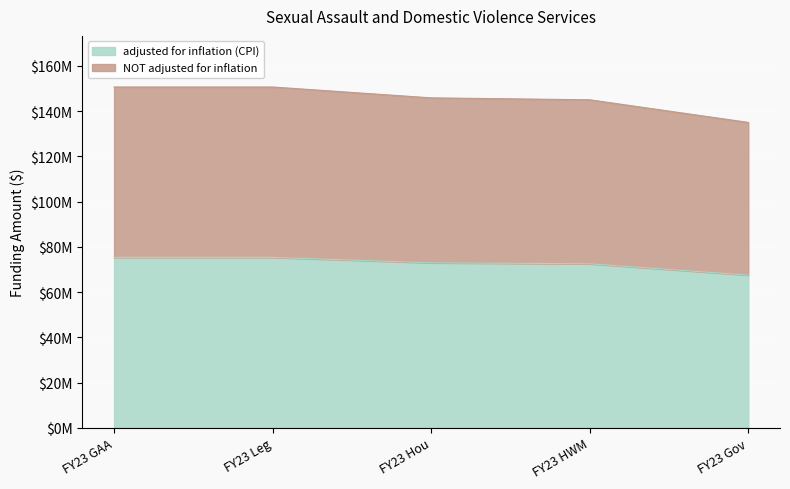

The adjusted for inflation (CPI) series shows 72910333 at FY23 Hou. True or false?

True